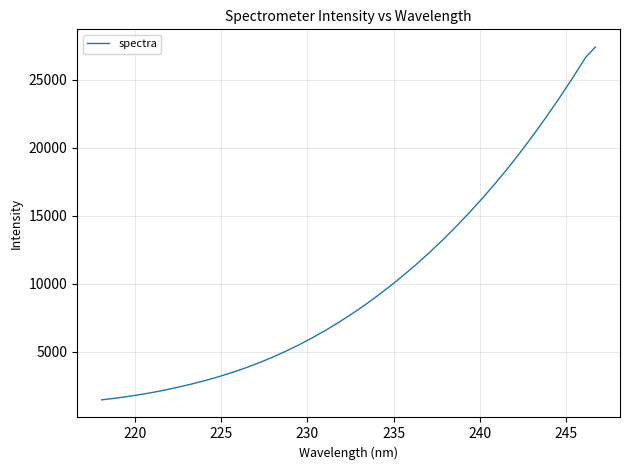

How many distinct data groups are displayed?

1